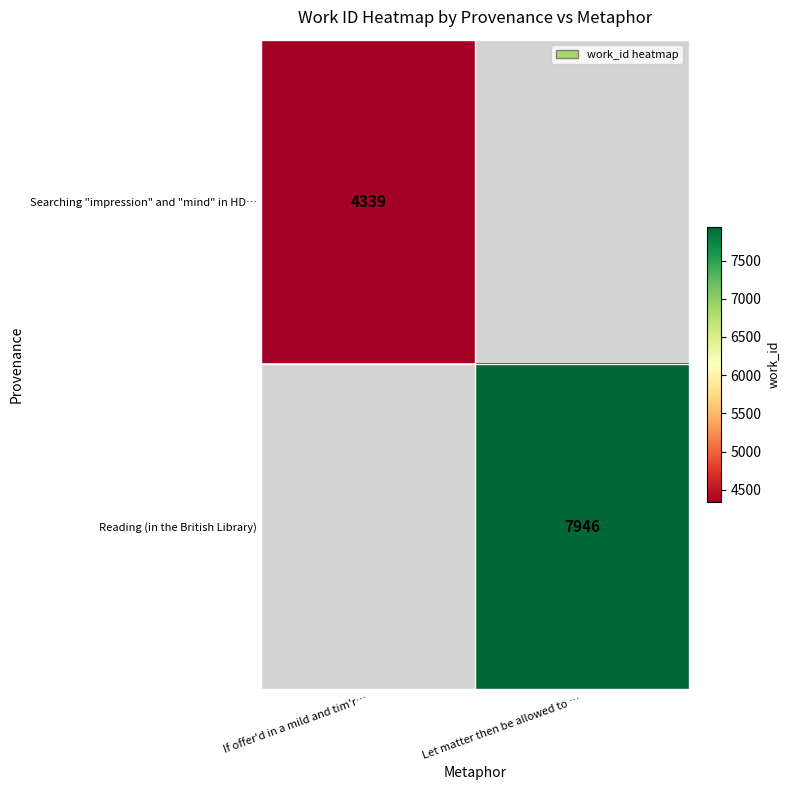

How many series are shown in this chart?

2